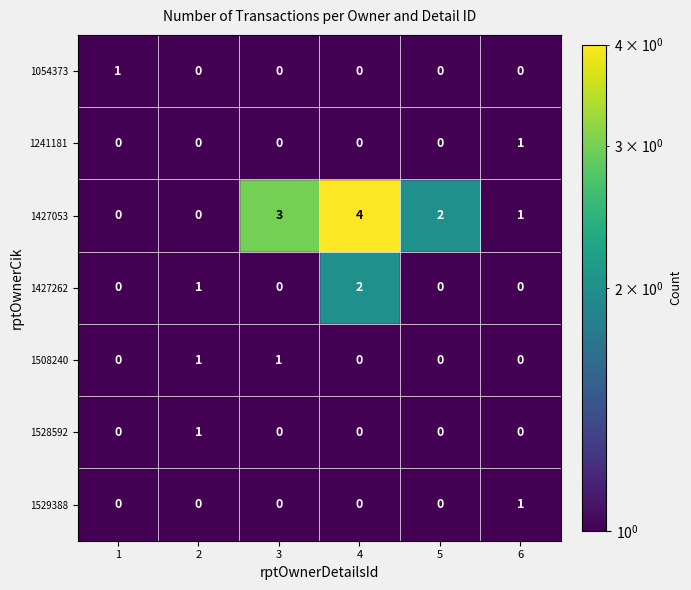

What value does the 1241181 series have at 6?

1.0